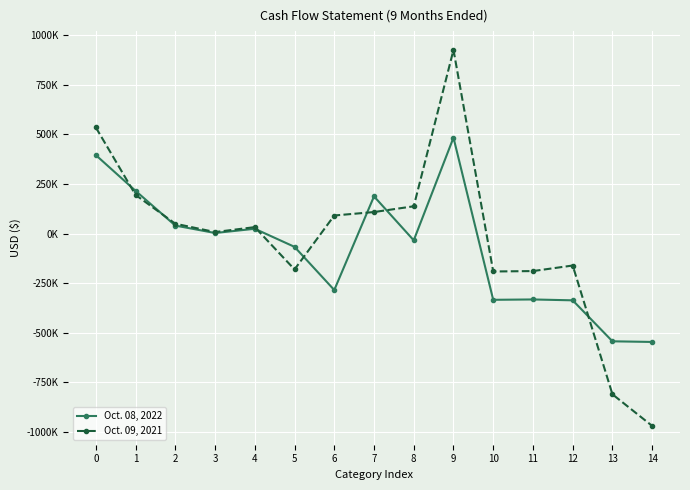

What are all the series names shown in the legend?

Oct. 08, 2022, Oct. 09, 2021